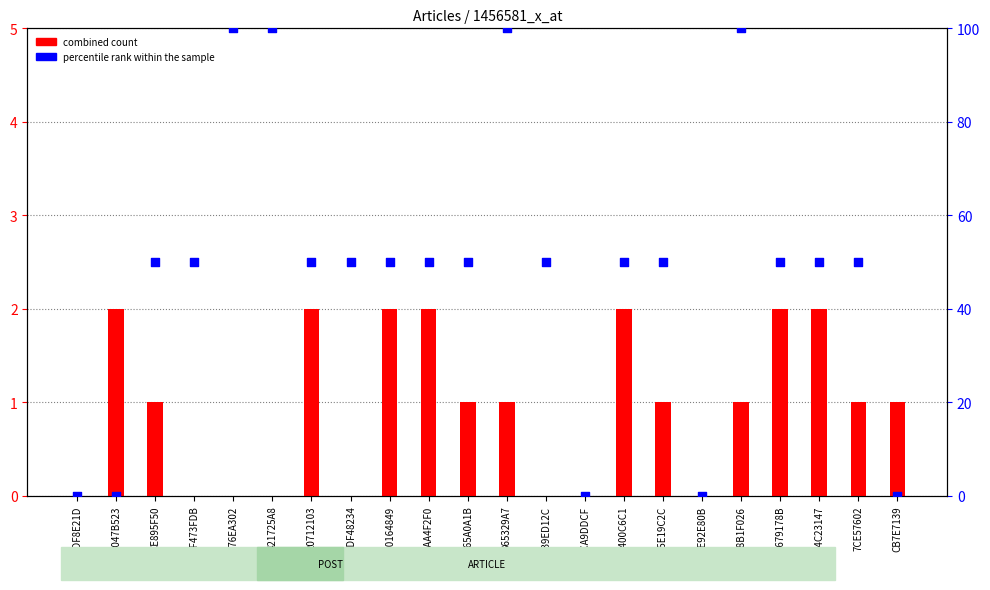

Which series has the largest total across all categories?

percentile rank within the sample